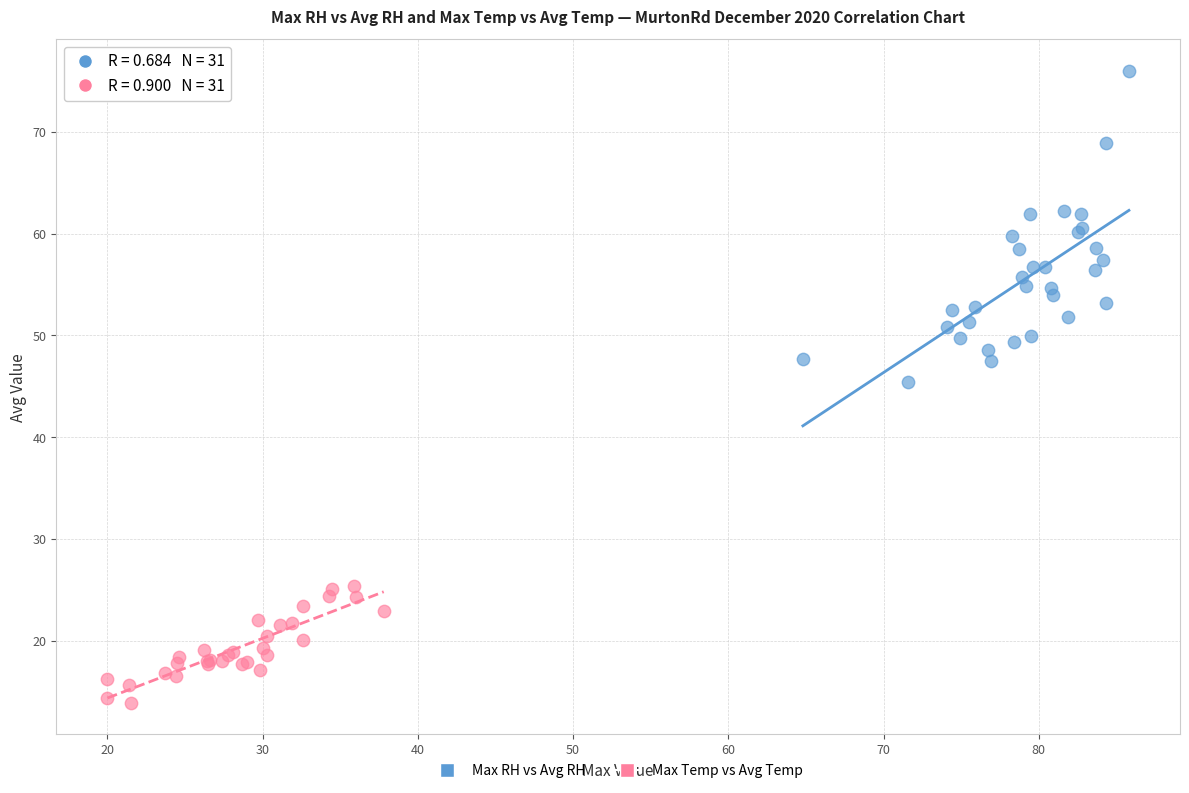

Which series reaches the minimum Y coordinate?

Max Temp vs Avg Temp